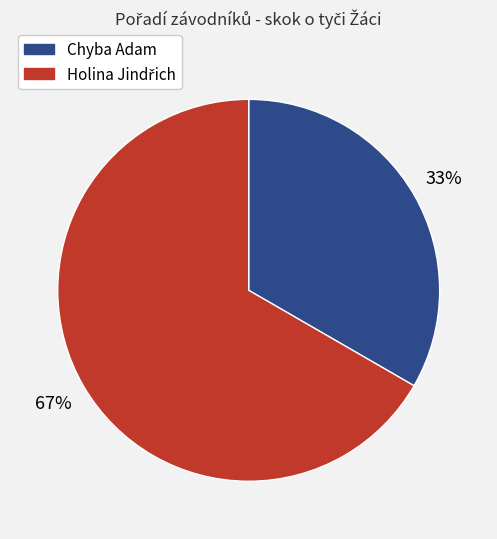

Is Chyba Adam the majority of the pie?

No